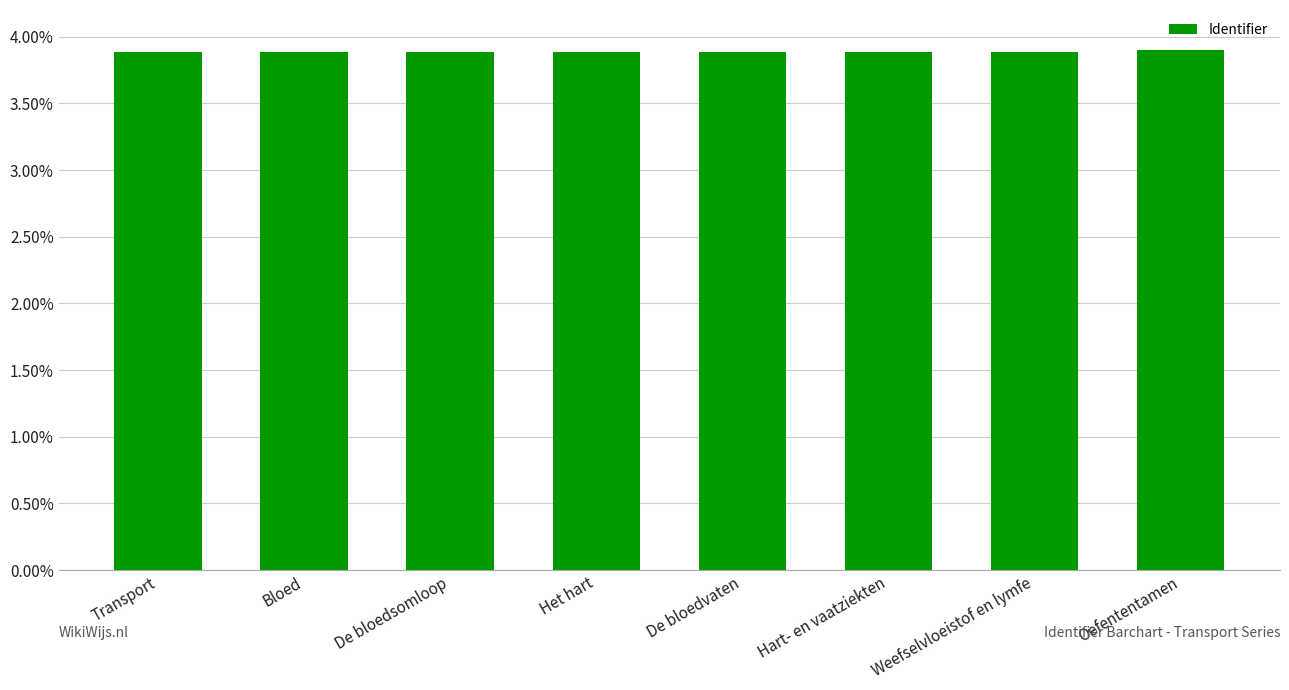

What is the sum of the values at Bloed and De bloedsomloop?

7.8